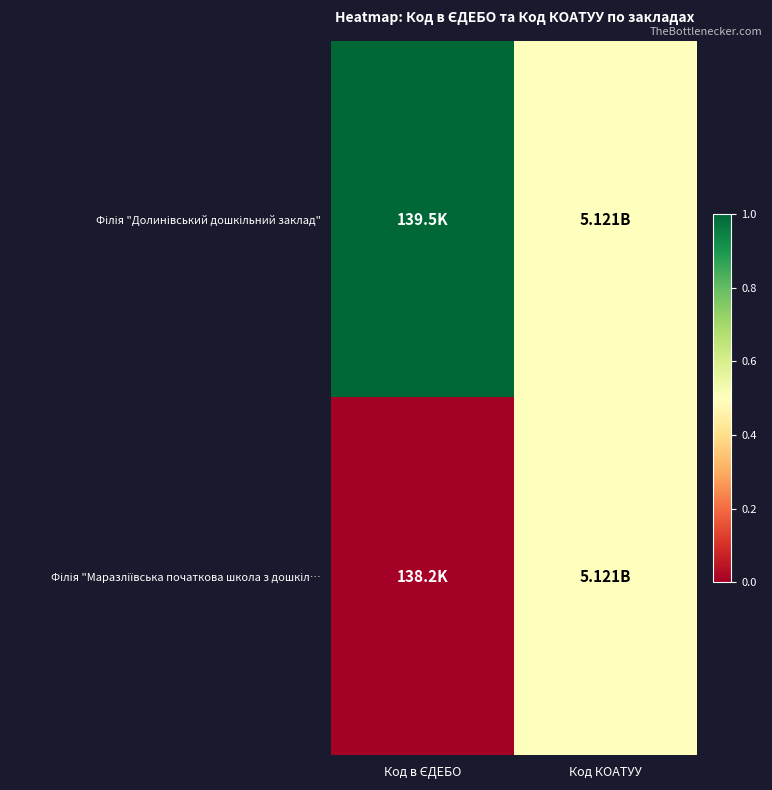

How many distinct data groups are displayed?

2